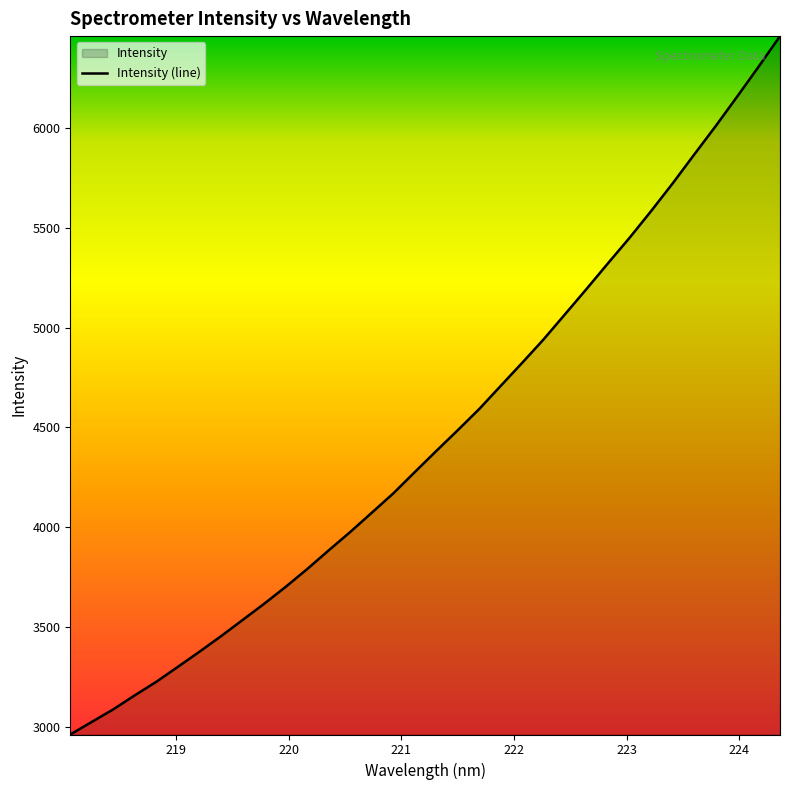

How many data points are above 4380?

17